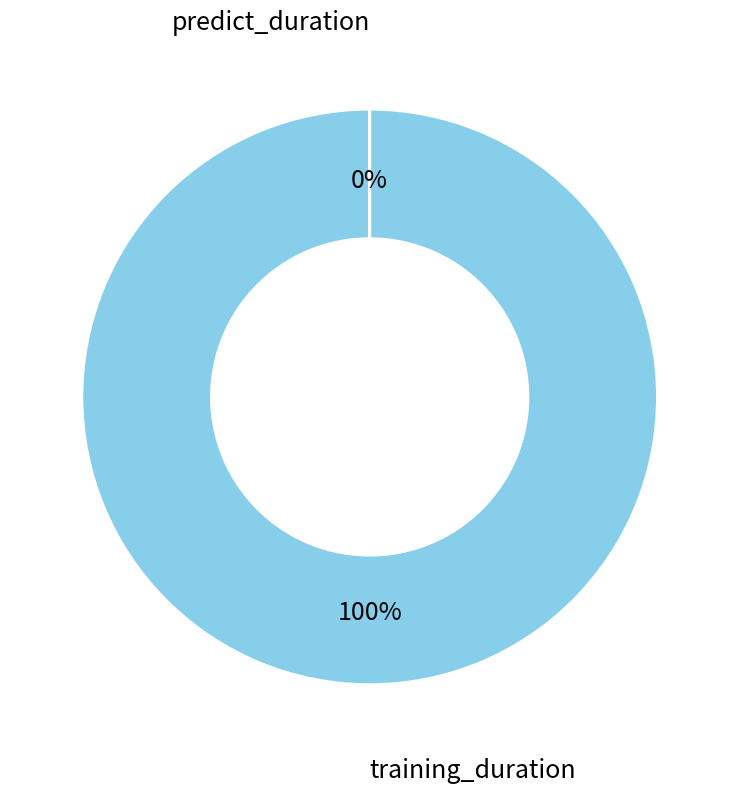

True or false: predict_duration accounts for 1% of the total.

False